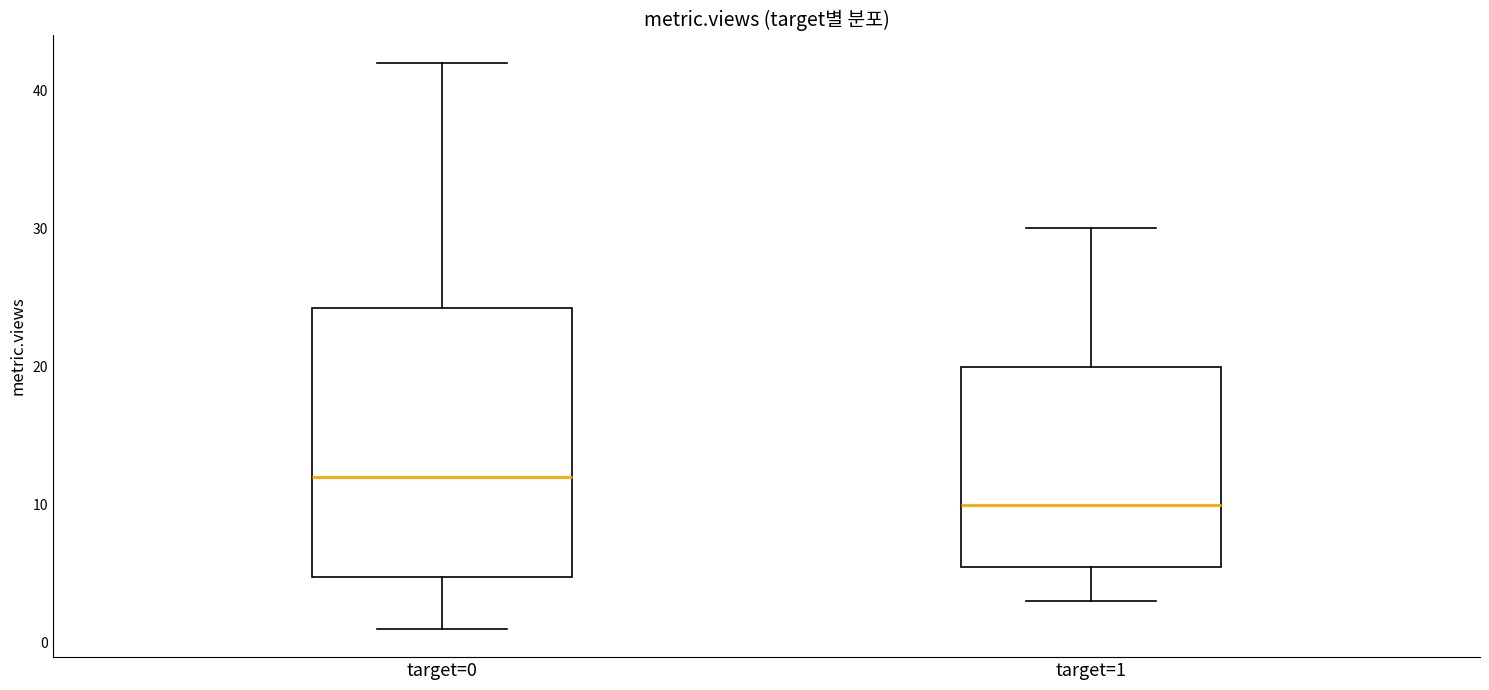

Which box is the tallest, from its lower edge to its upper edge?

target=0